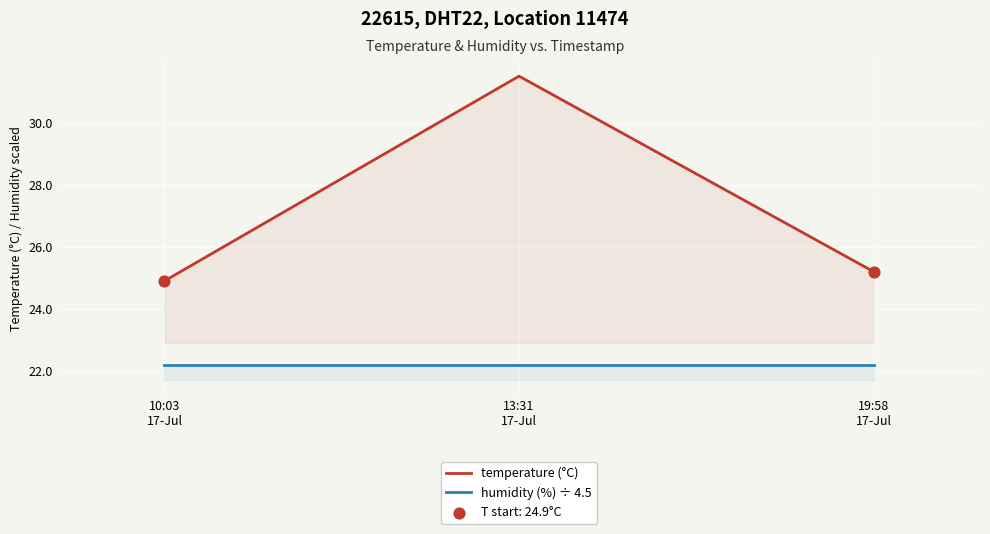

What are all the series names shown in the legend?

temperature (°C), humidity (%) ÷ 4.5